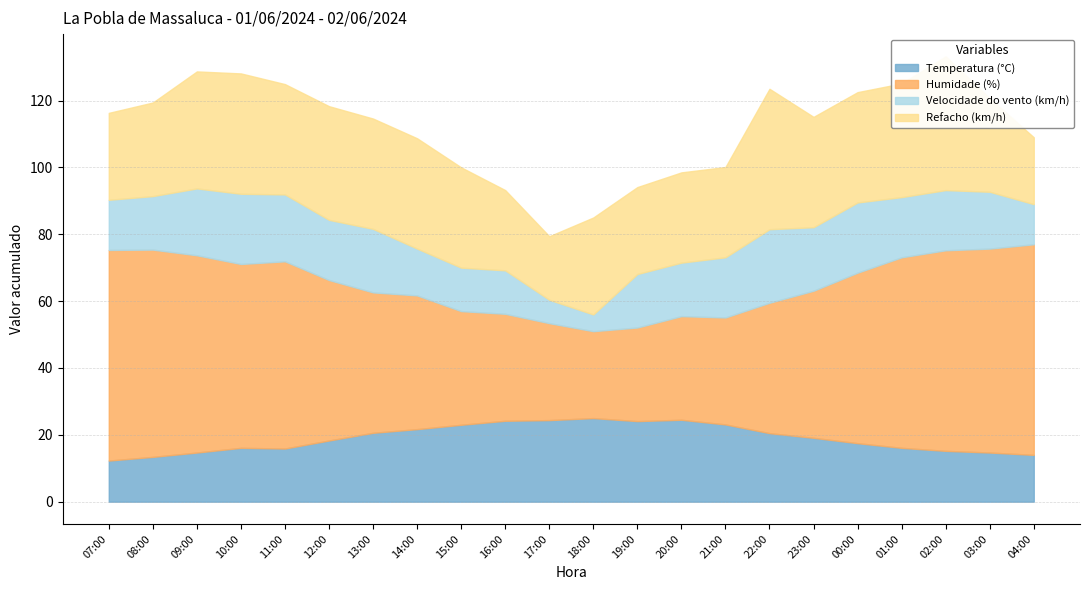

True or false: Humidade (%) and Velocidade do vento (km/h) cross at least once.

False